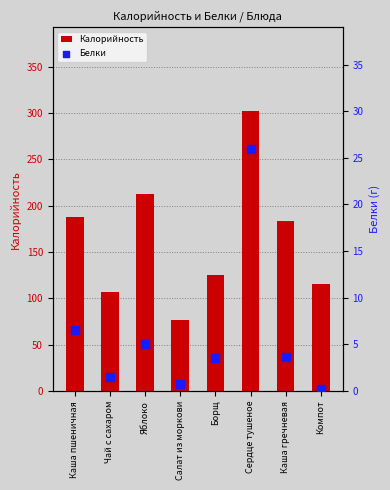

What is the total value across all series at Сердце тушеное?

328.0